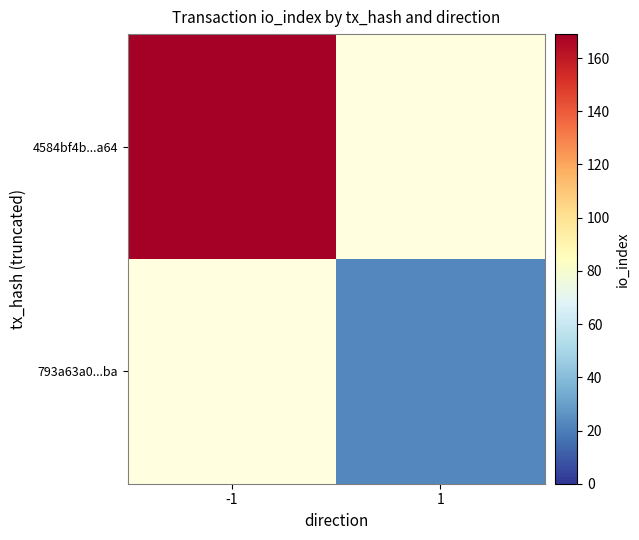

Rank the categories by 4584bf4b...a64 value from highest to lowest.

-1, 1